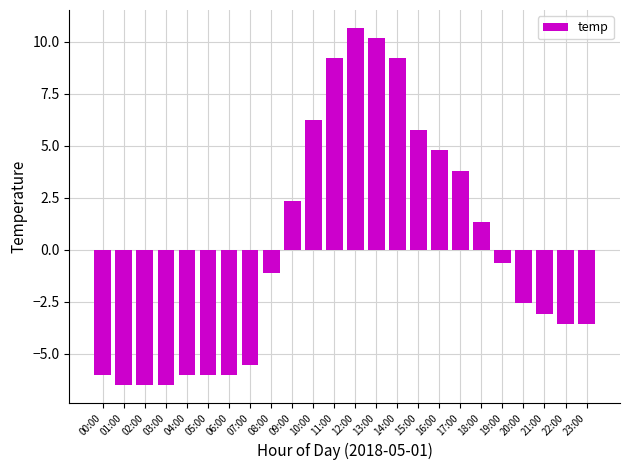

At which category does the chart reach its peak across all series?

12:00